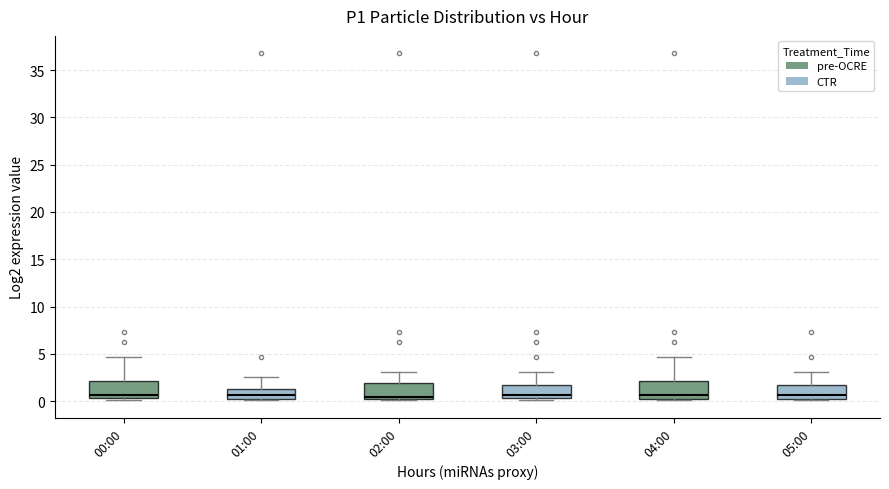

Reading left to right, transcribe this box plot: for each box, give where its median line is, the range the box spans, and where its two whiskers end, as read against the y-axis. The values are not printed on the chart, so give them approximately, as read against the axis.

00:00: median 0.5 (just above the box's lower edge), box 0.5 to 2.0, whiskers 0.0 to 4.5
01:00: median 0.5 (inside the box), box 0.5 to 1.5, whiskers 0.0 to 2.5
02:00: median 0.5, box 0.0 to 2.0, whiskers 0.0 to 3.0
03:00: median 0.5 (just above the box's lower edge), box 0.5 to 1.5, whiskers 0.0 to 3.0
04:00: median 0.5 (just above the box's lower edge), box 0.5 to 2.0, whiskers 0.0 to 4.5
05:00: median 0.5, box 0.0 to 1.5, whiskers 0.0 to 3.0